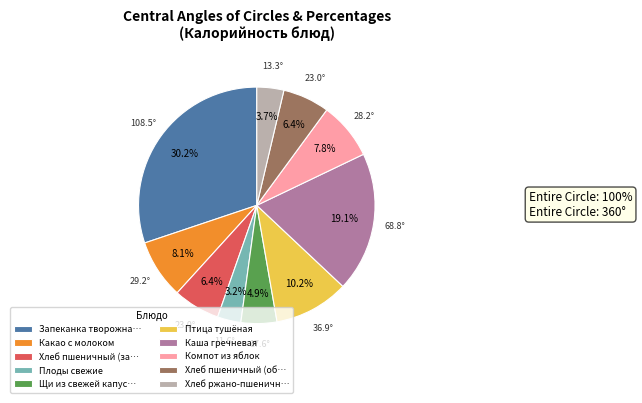

True or false: Какао с молоком accounts for 21% of the total.

False